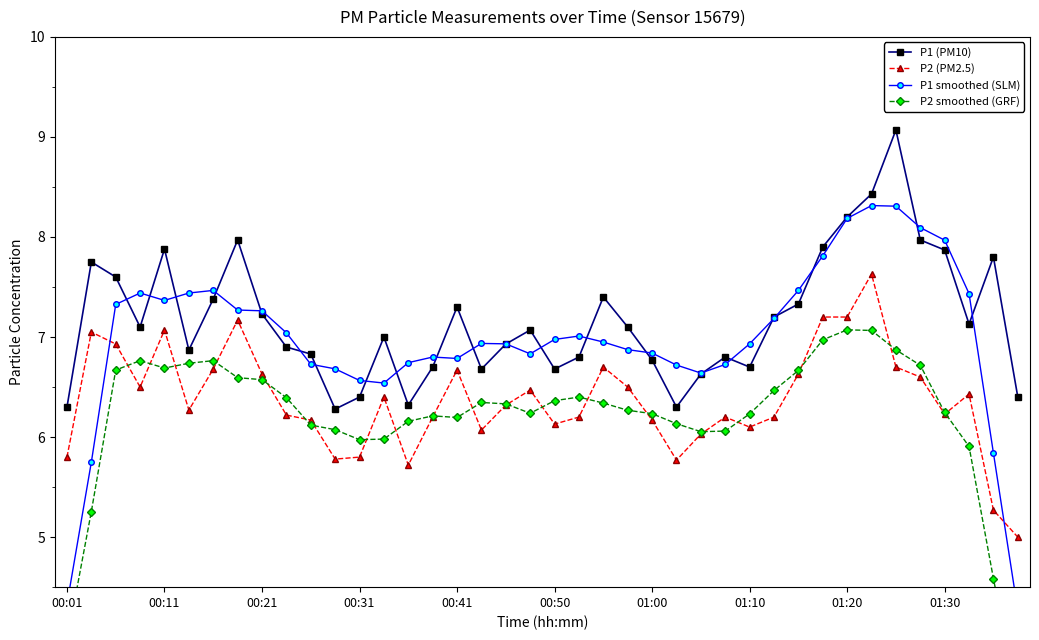

Reading right to left, list all the values displayed in this chart.

P1 (PM10): 6.4	7.8	7.1	7.9	8.0	9.1	8.4	8.2	7.9	7.3	7.2	6.7	6.8	6.6	6.3	6.8	7.1	7.4	6.8	6.7	7.1	6.9	6.7	7.3	6.7	6.3	7.0	6.4	6.3	6.8	6.9	7.2	8.0	7.4	6.9	7.9	7.1	7.6	7.8	6.3
P2 (PM2.5): 5.0	5.3	6.4	6.2	6.6	6.7	7.6	7.2	7.2	6.6	6.2	6.1	6.2	6.0	5.8	6.2	6.5	6.7	6.2	6.1	6.5	6.3	6.1	6.7	6.2	5.7	6.4	5.8	5.8	6.2	6.2	6.6	7.2	6.7	6.3	7.1	6.5	6.9	7.0	5.8
P1 smoothed (SLM): 4.3	5.8	7.4	8.0	8.1	8.3	8.3	8.2	7.8	7.5	7.2	6.9	6.7	6.6	6.7	6.8	6.9	7.0	7.0	7.0	6.8	6.9	6.9	6.8	6.8	6.7	6.5	6.6	6.7	6.7	7.0	7.3	7.3	7.5	7.4	7.4	7.4	7.3	5.8	4.3
P2 smoothed (GRF): 3.3	4.6	5.9	6.2	6.7	6.9	7.1	7.1	7.0	6.7	6.5	6.2	6.1	6.1	6.1	6.2	6.3	6.3	6.4	6.4	6.2	6.3	6.3	6.2	6.2	6.2	6.0	6.0	6.1	6.1	6.4	6.6	6.6	6.8	6.7	6.7	6.8	6.7	5.3	4.0